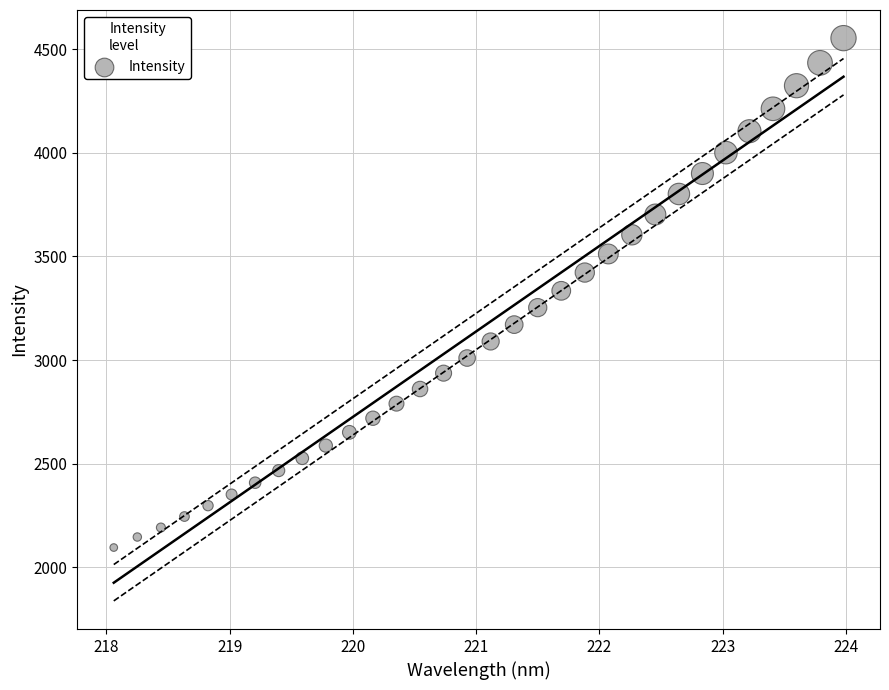

What is the range of X values (max minus min)?

5.9